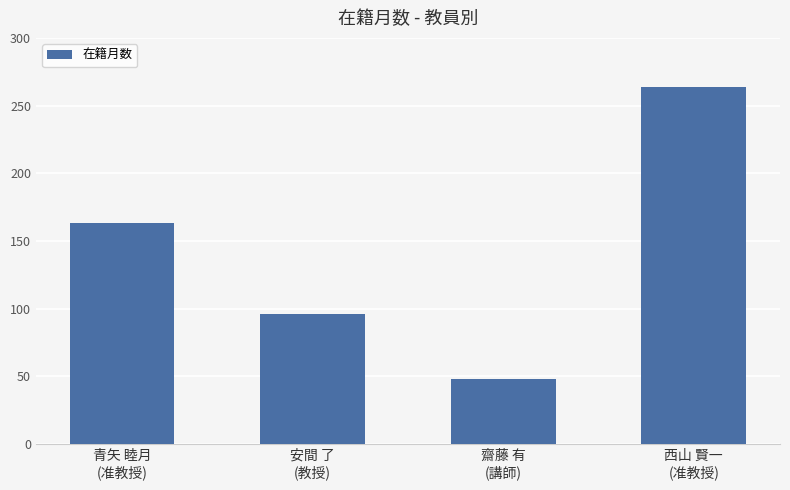

What value does the data have at 安間 了
(教授)?

96